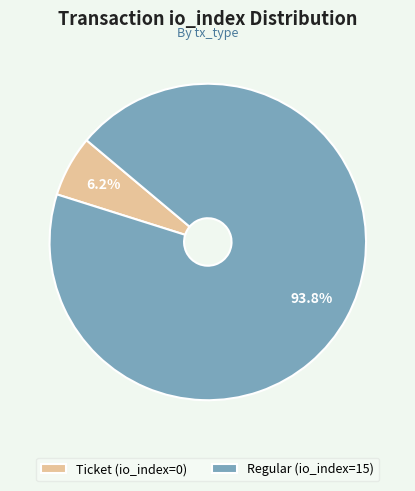

Between Ticket (io_index=0) and Regular (io_index=15), which is larger?

Regular (io_index=15)